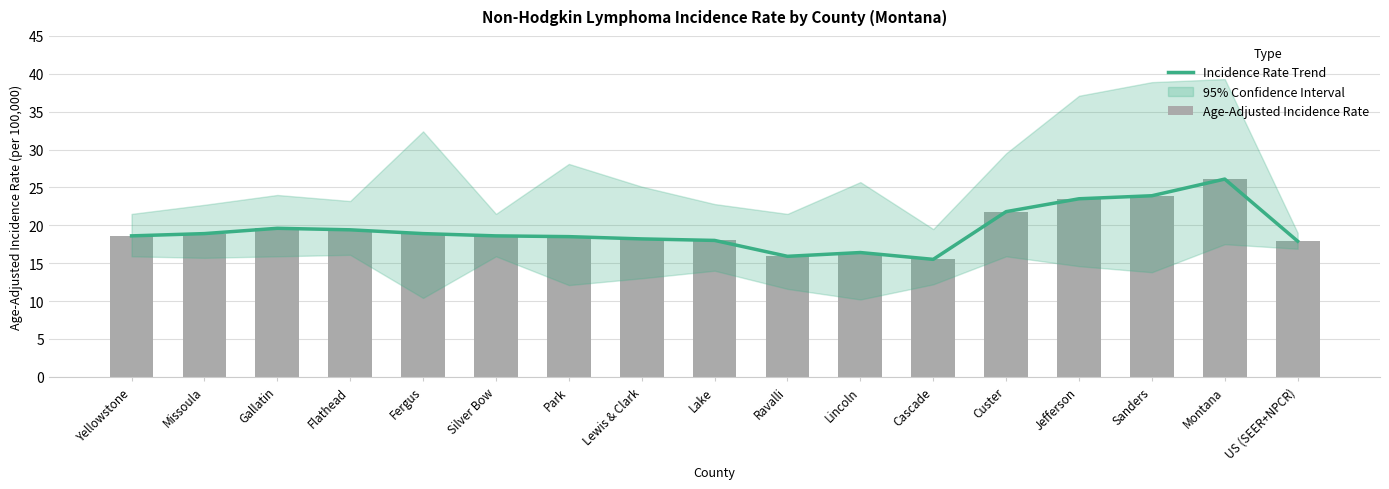

Which has a higher value, Gallatin or Lake?

Gallatin